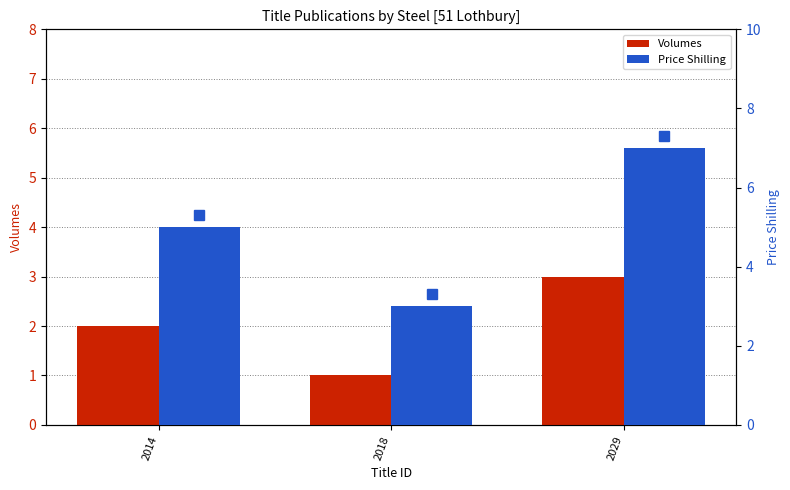

What value does the Price Shilling series have at 2014?

5